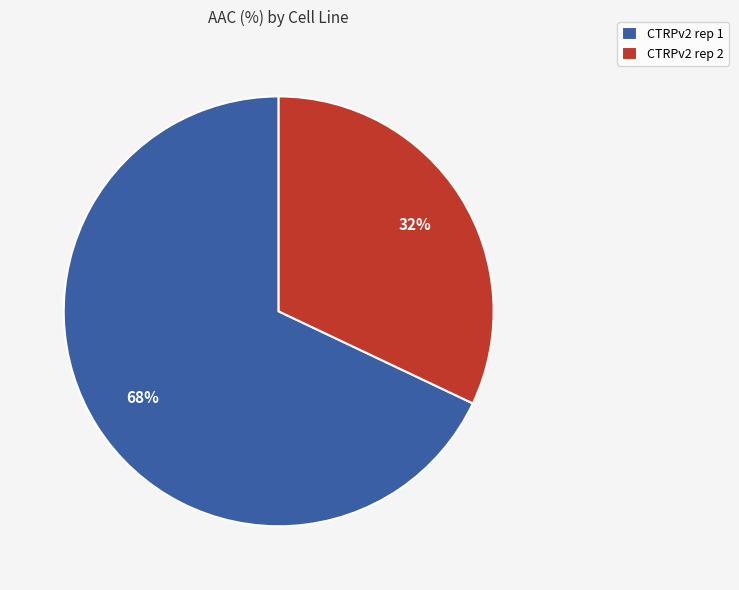

Is it true that CTRPv2 rep 1 is 58% of the pie?

False